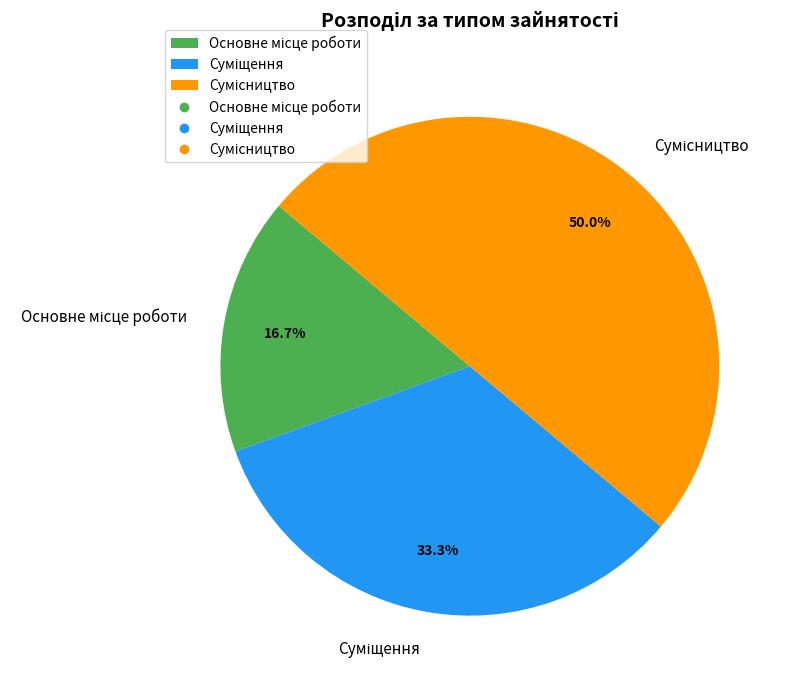

Combined, what portion of the pie is Основне місце роботи and Сумісництво?

66.7%